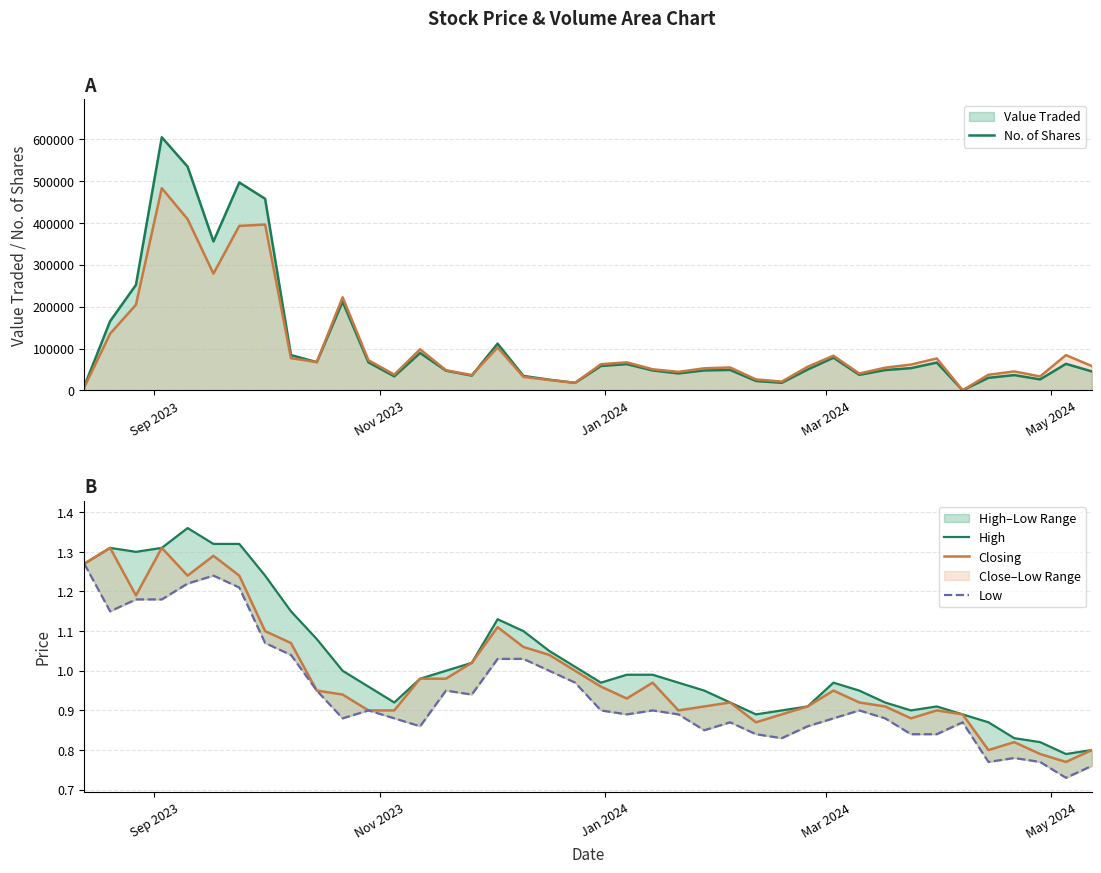

What is the minimum value for Closing?

0.8